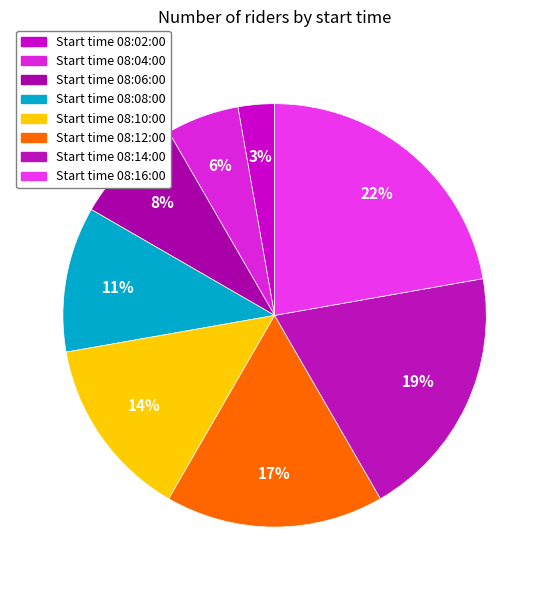

To the nearest percent, what is the average slice percentage?

12%